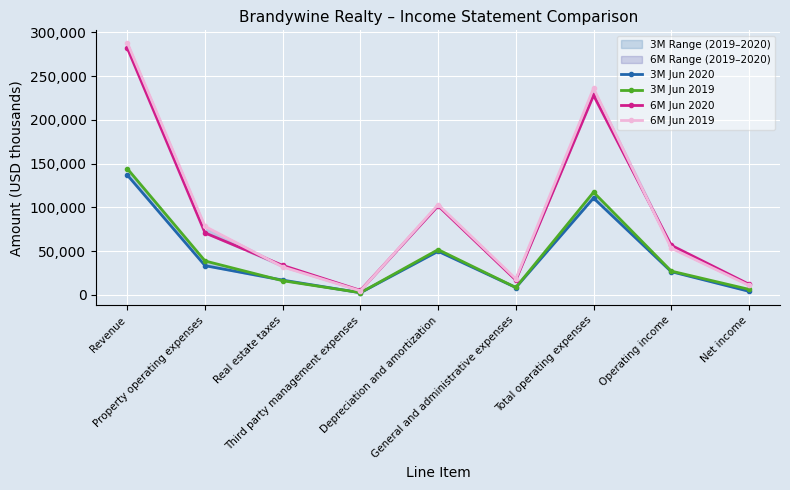

What is the greatest value displayed?

288047